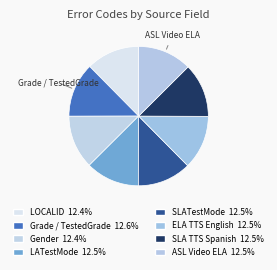

Combined, what portion of the pie is Gender and LATestMode?

24.9%